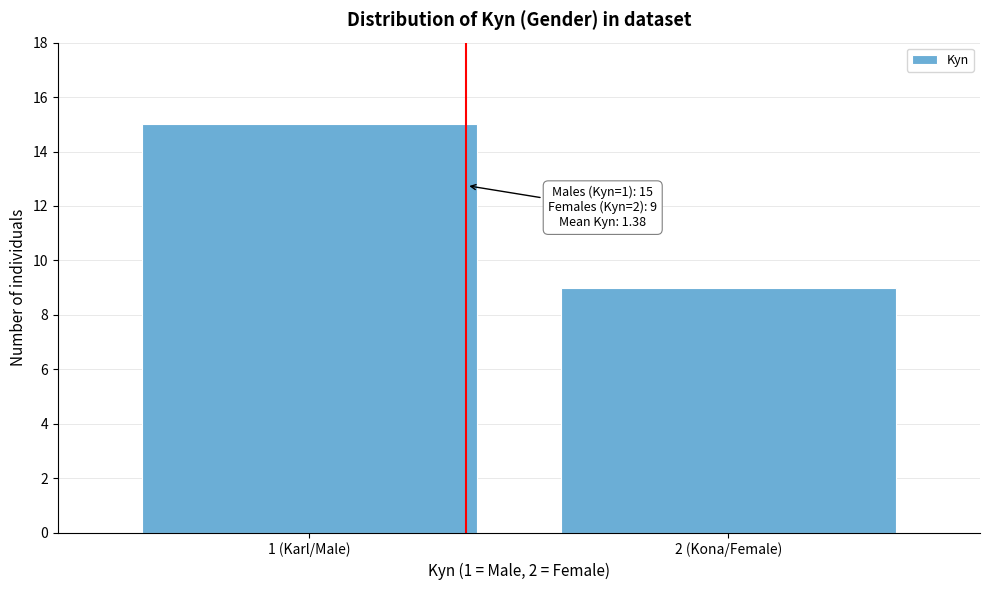

Reading left to right, list all the values displayed in this chart.

15	9